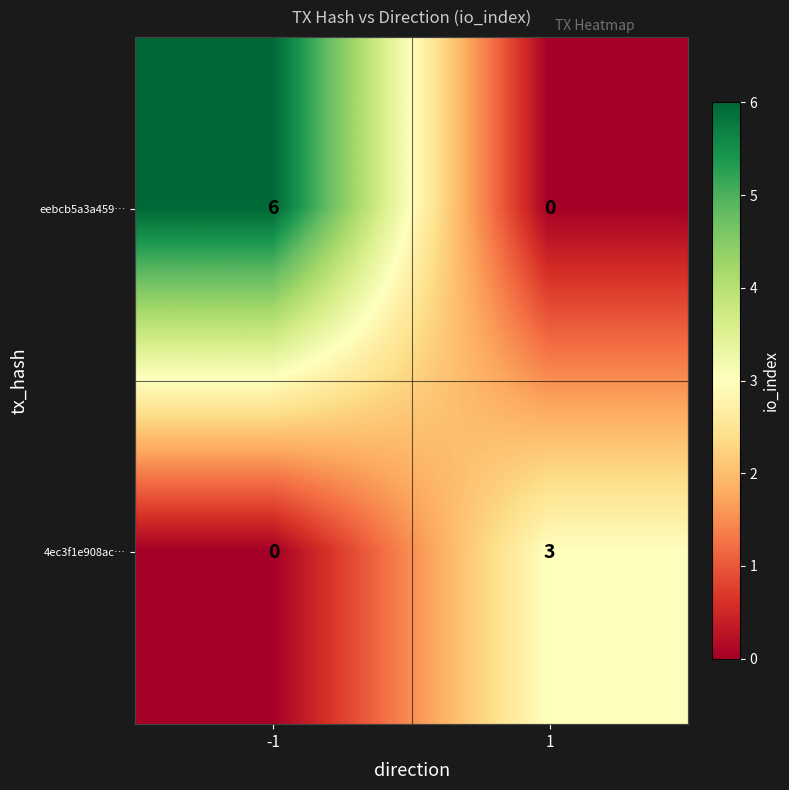

Which series has the largest range (max minus min)?

eebcb5a3a459…